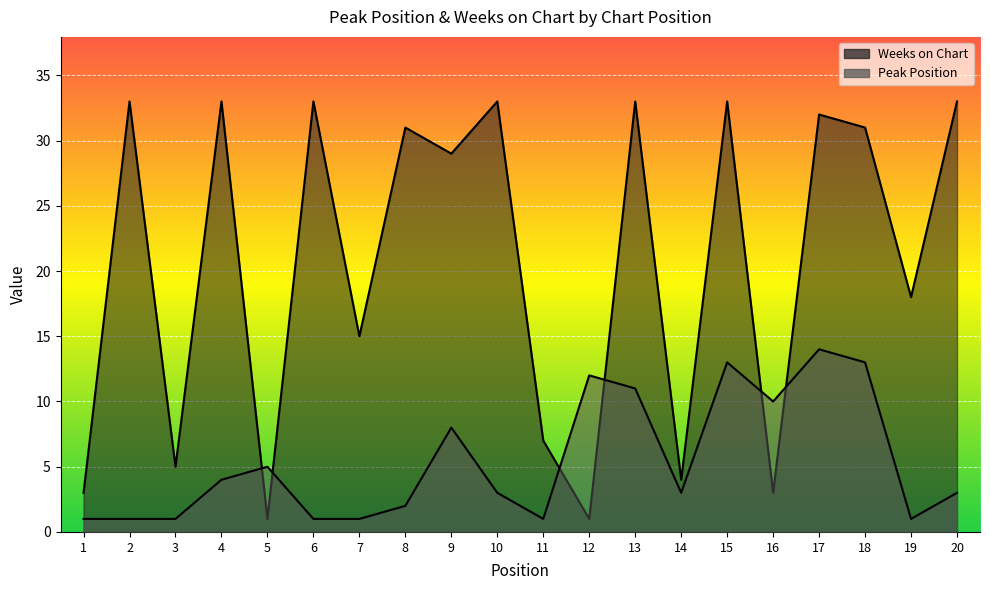

At which category does the chart reach its minimum across all series?

1